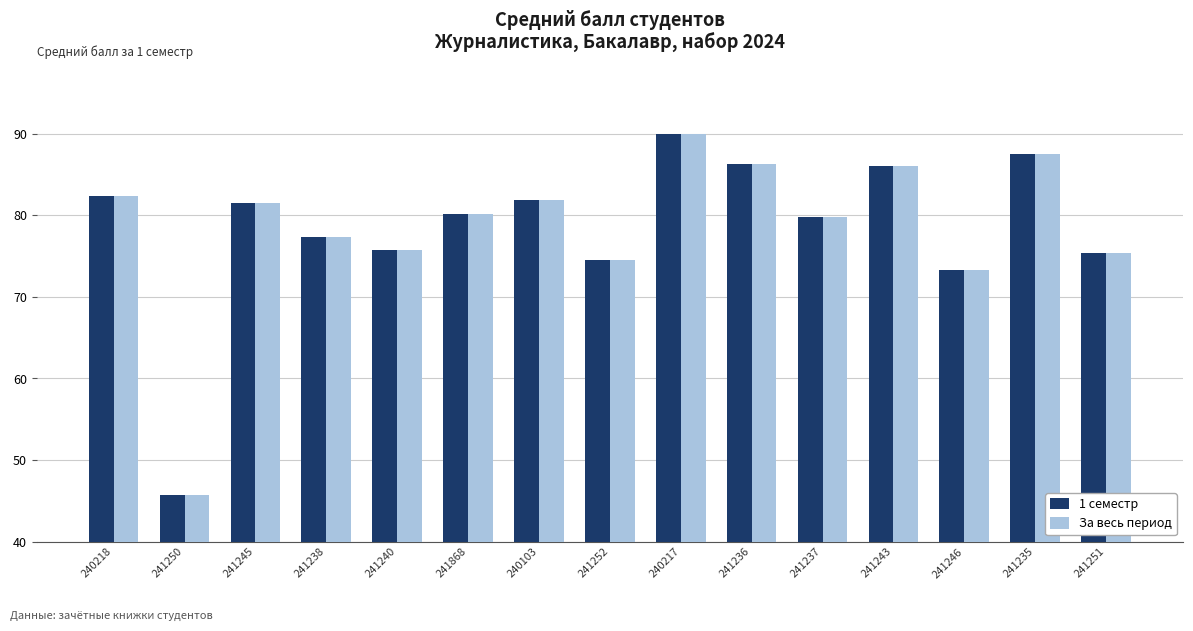

What is the minimum value for 1 семестр?

45.7